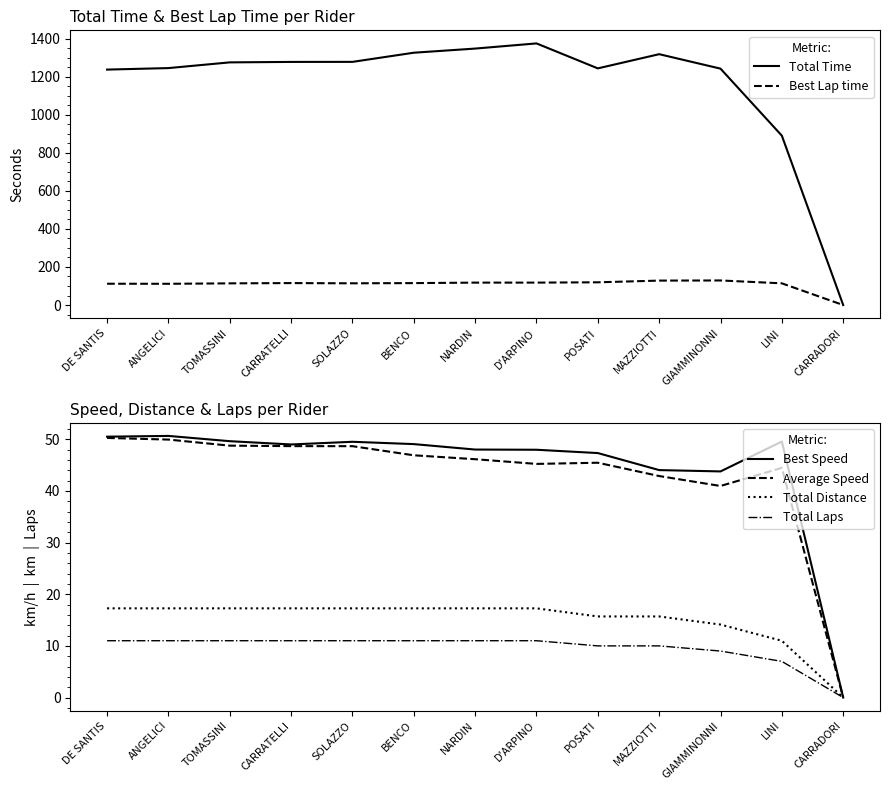

The value of Best Speed at MAZZIOTTI is 63.5. True or false?

False